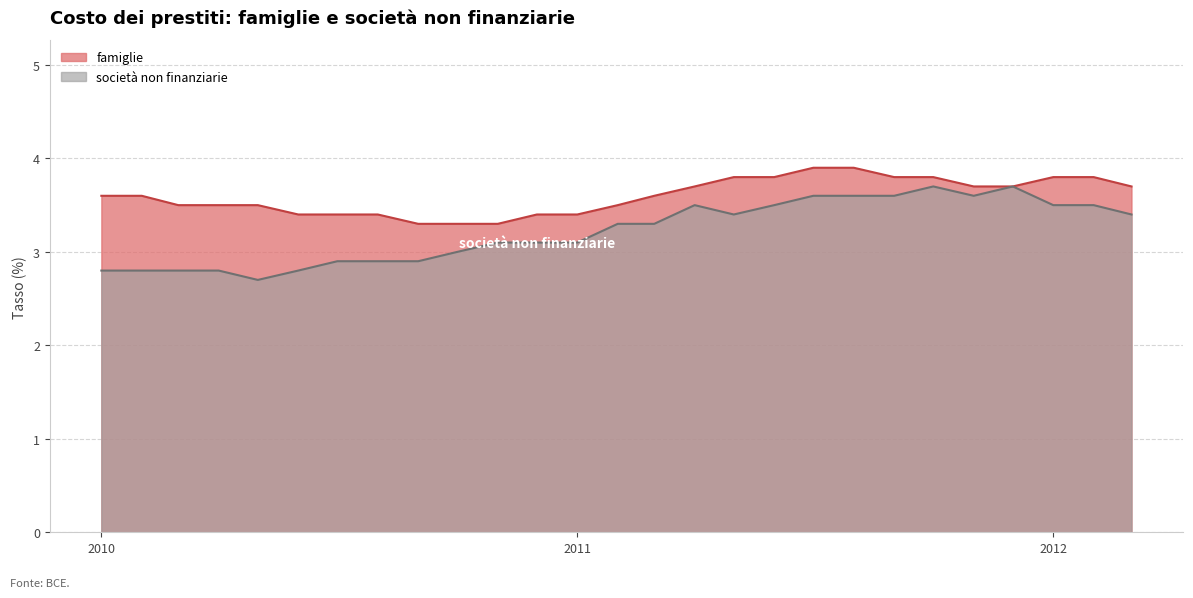

True or false: famiglie and società non finanziarie cross at least once.

False